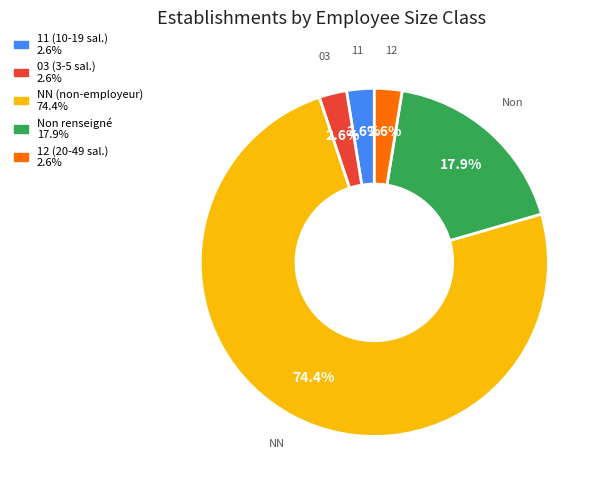

How many slices are in this pie chart?

5